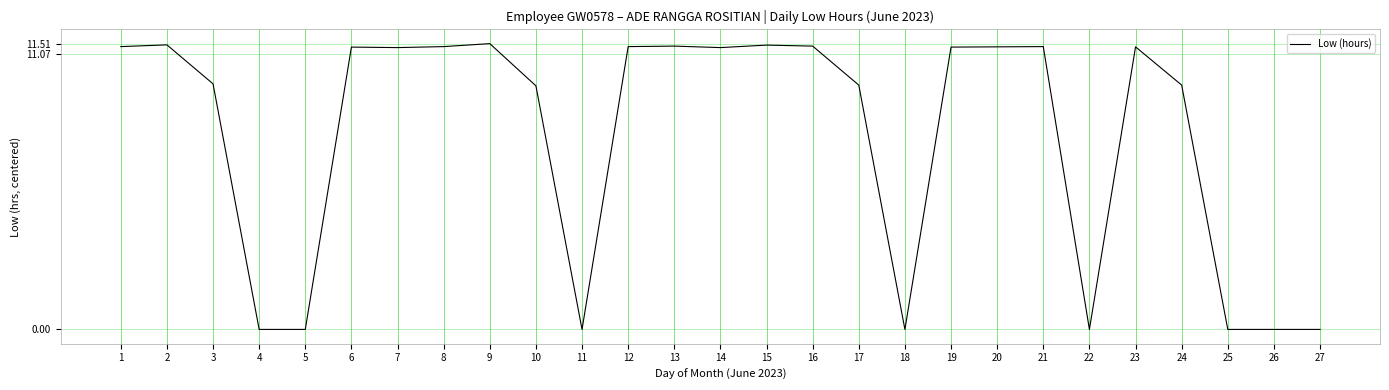

Does the chart display data point markers on the line(s)?

No